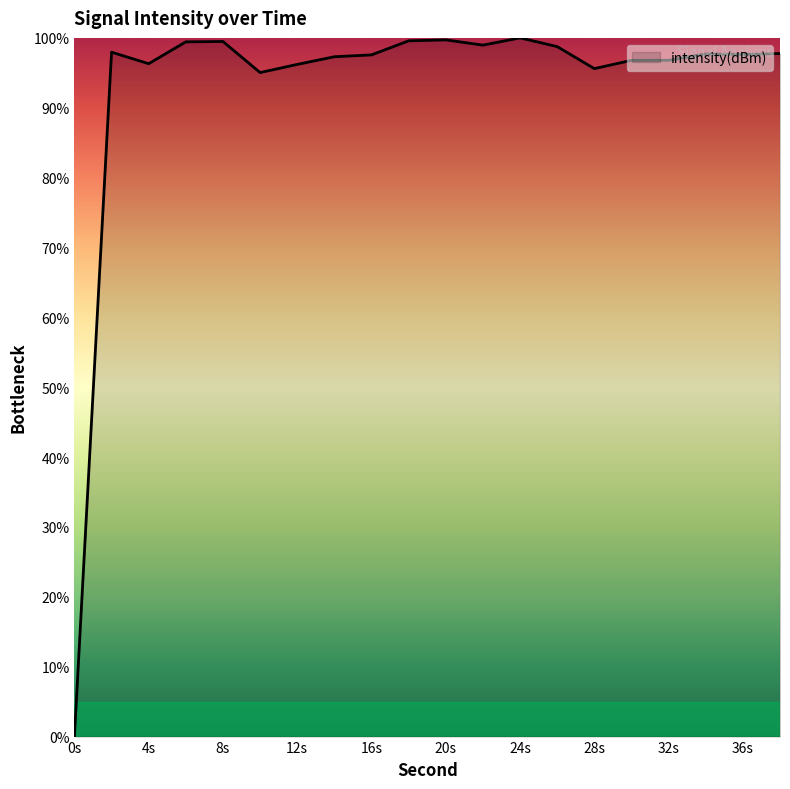

How many lines are shown in the chart?

1